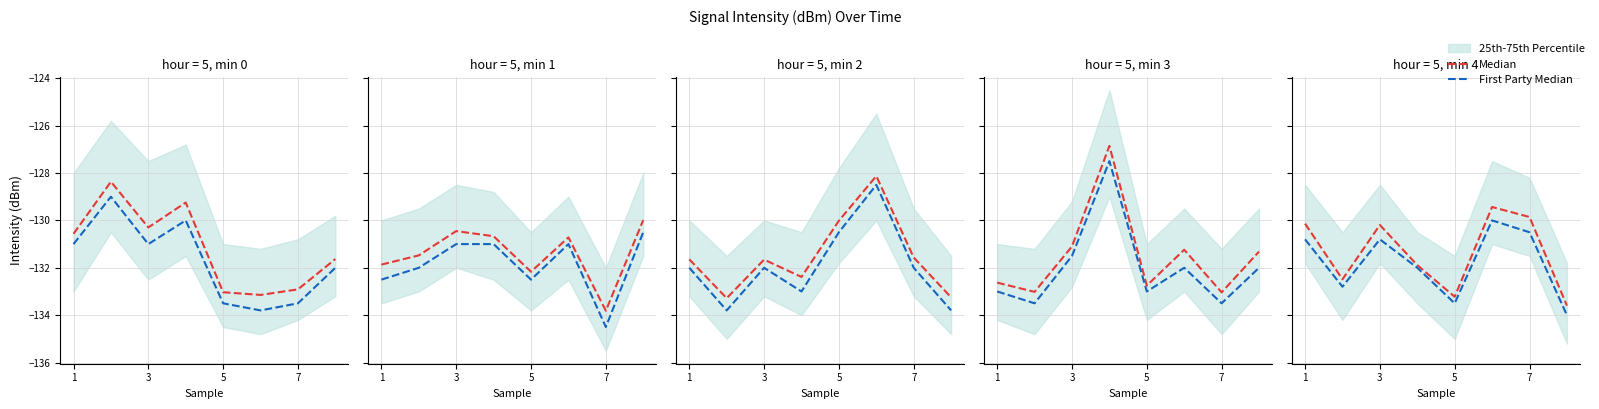

Between 5 and 6, which is larger?

5